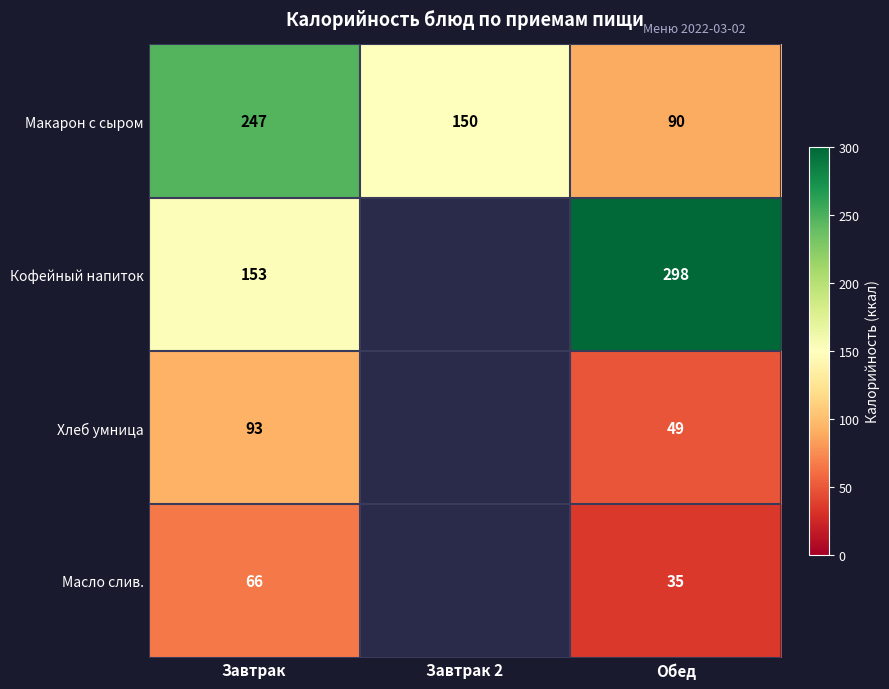

How many data points does each series have?

3